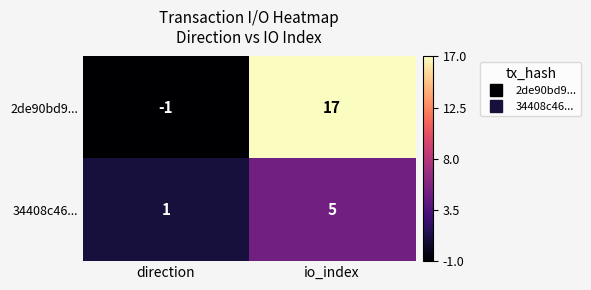

What is the greatest value displayed?

17